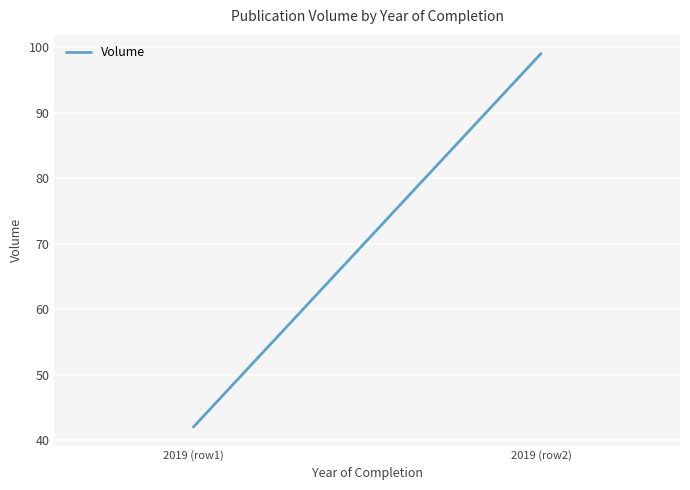

Reading right to left, transcribe all the data shown in this chart.

99	42